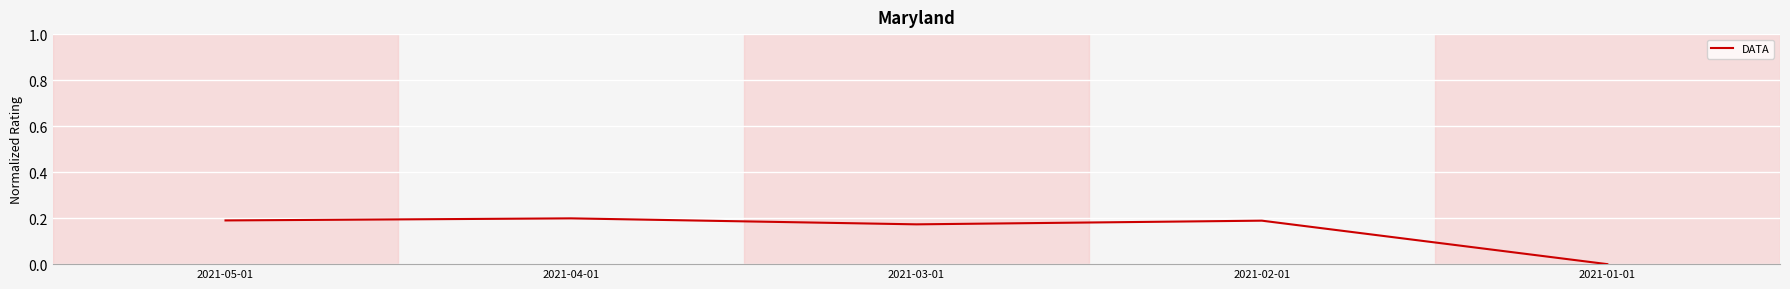

What is the sum of all values?

0.8